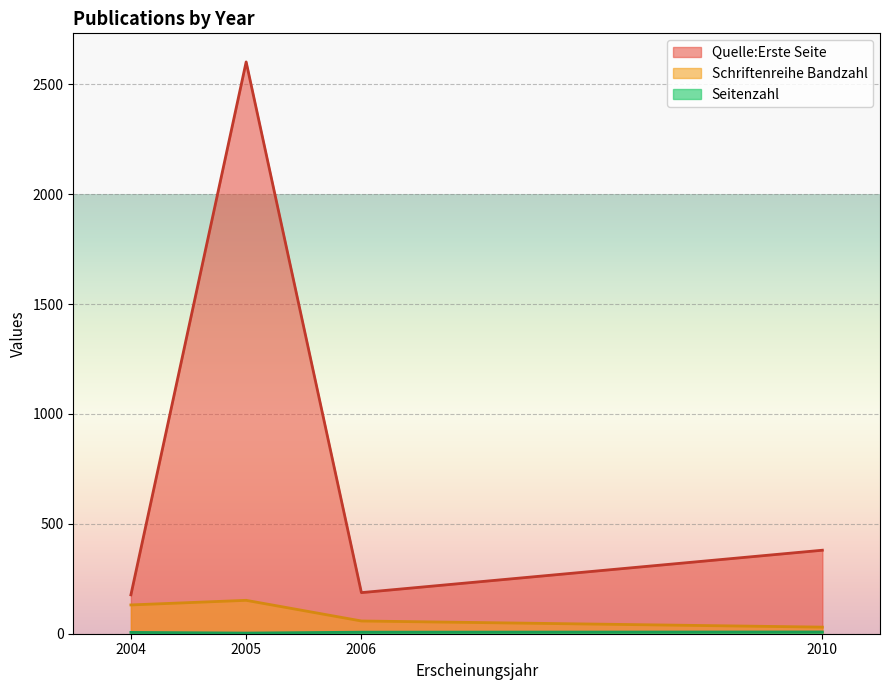

What is the difference between the maximum and minimum values in the Schriftenreihe Bandzahl series?

122